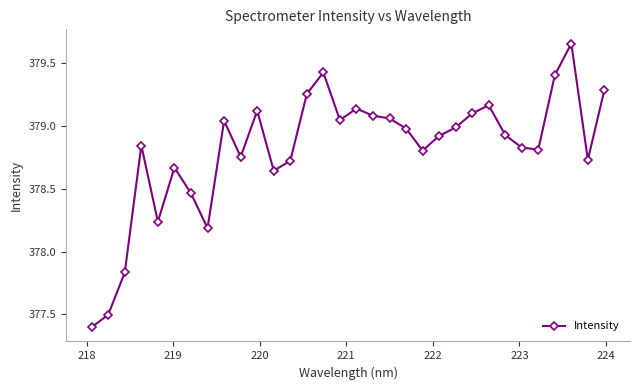

What is the sum of all values?

12121.9